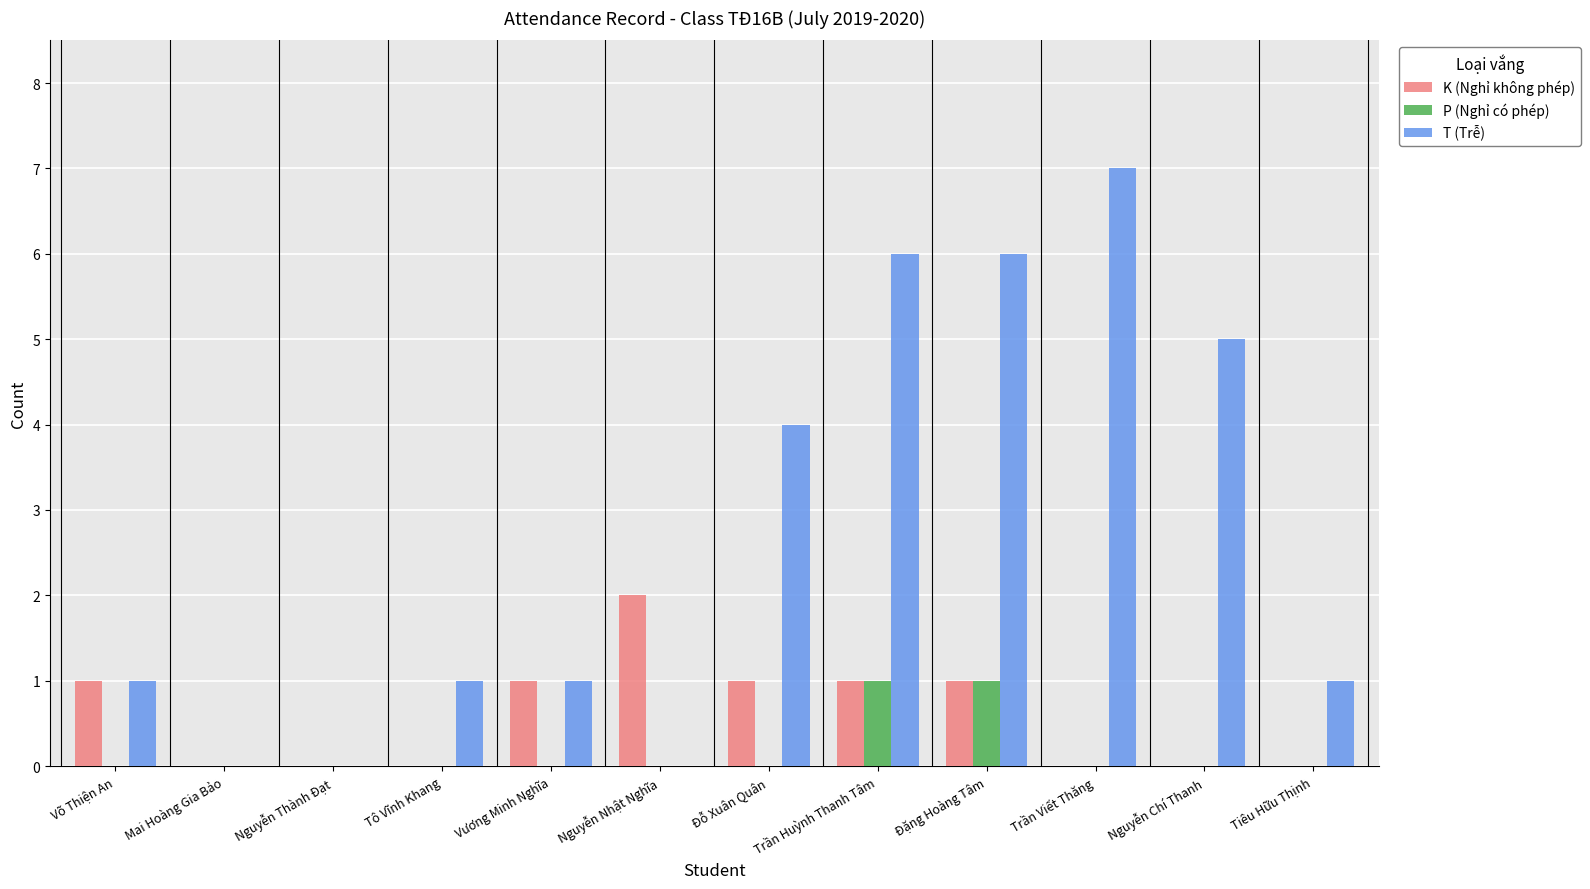

Which label corresponds to the largest value in the chart?

Trần Viết Thăng